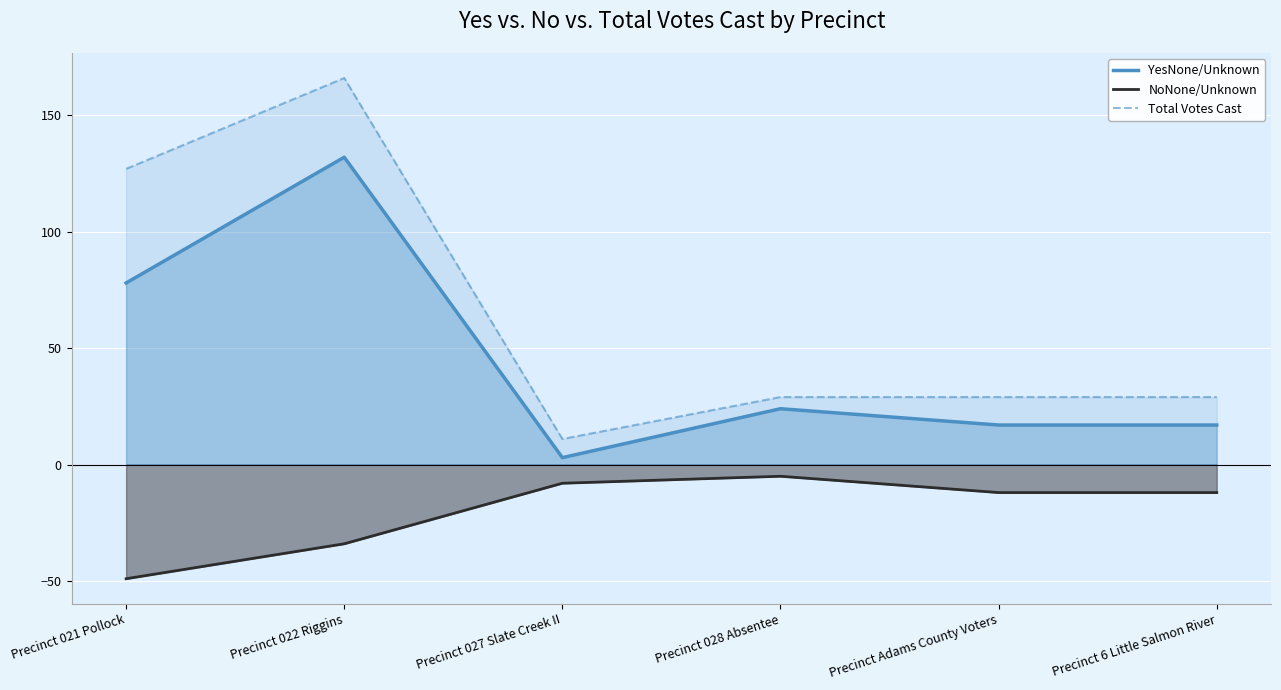

True or false: Total Votes Cast and NoNone/Unknown cross at least once.

False